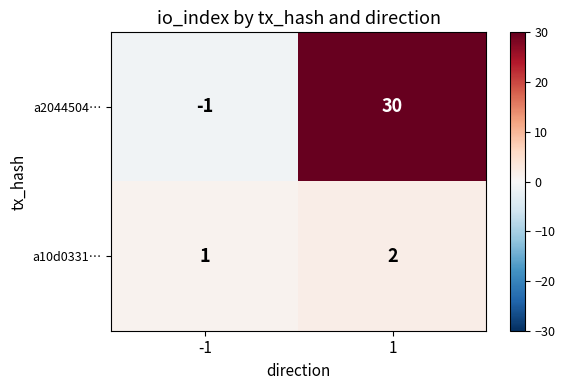

Which series has the largest total across all categories?

a2044504…